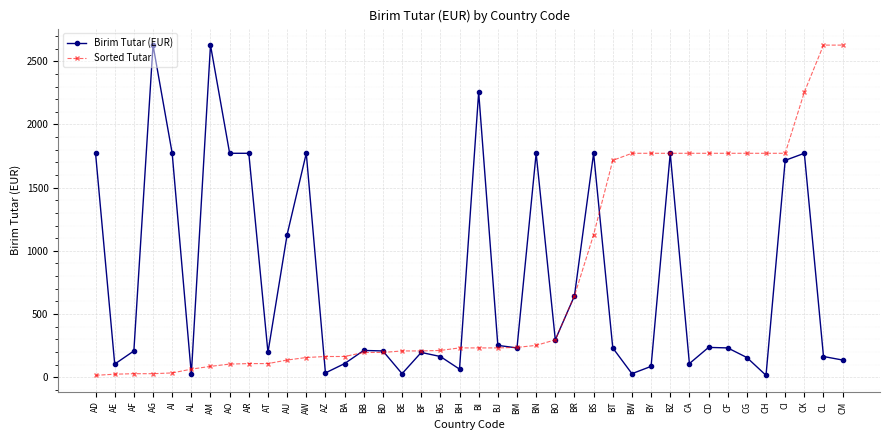

True or false: Sorted Tutar and Birim Tutar (EUR) intersect in this chart.

True